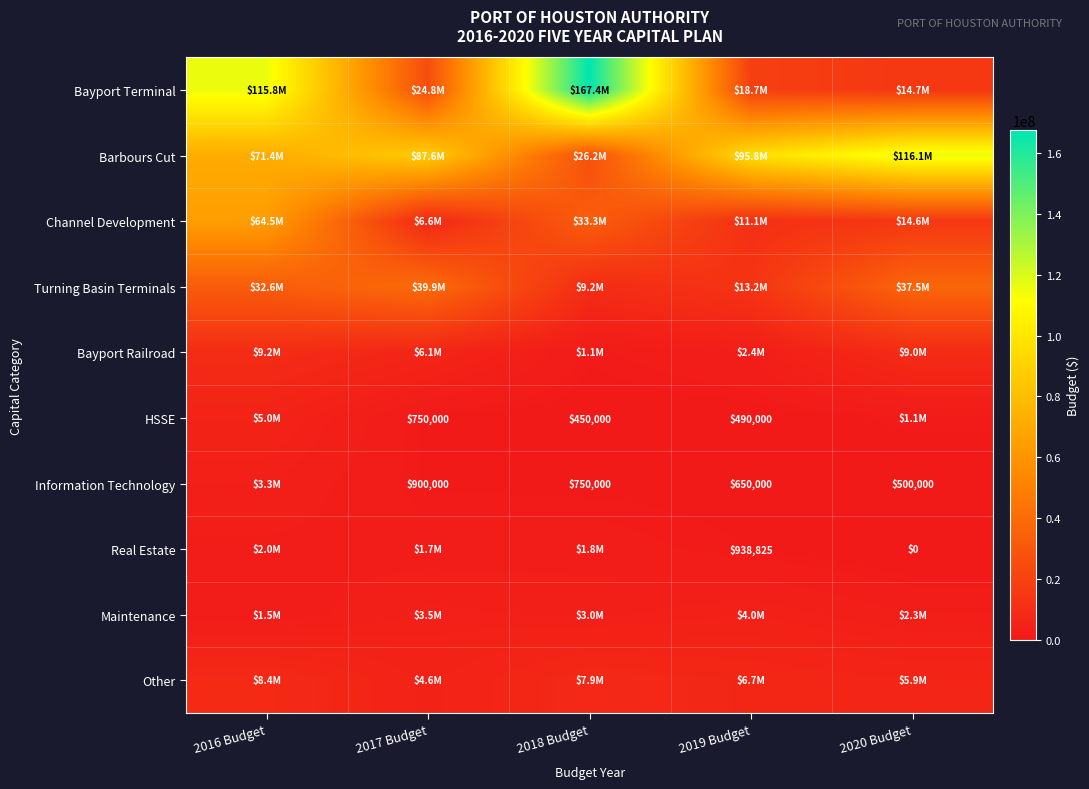

What is the difference between the HSSE values at 2017 Budget and 2018 Budget?

300000